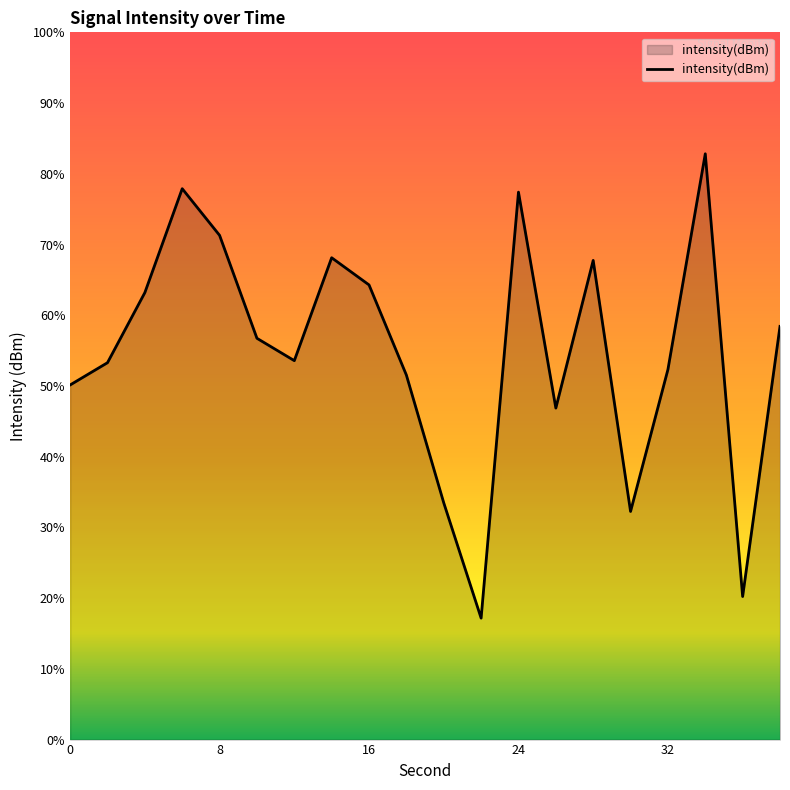

Rank the categories by value from highest to lowest.

34, 6, 24, 8, 14, 28, 16, 4, 38, 10, 12, 2, 32, 18, 0, 26, 20, 30, 36, 22